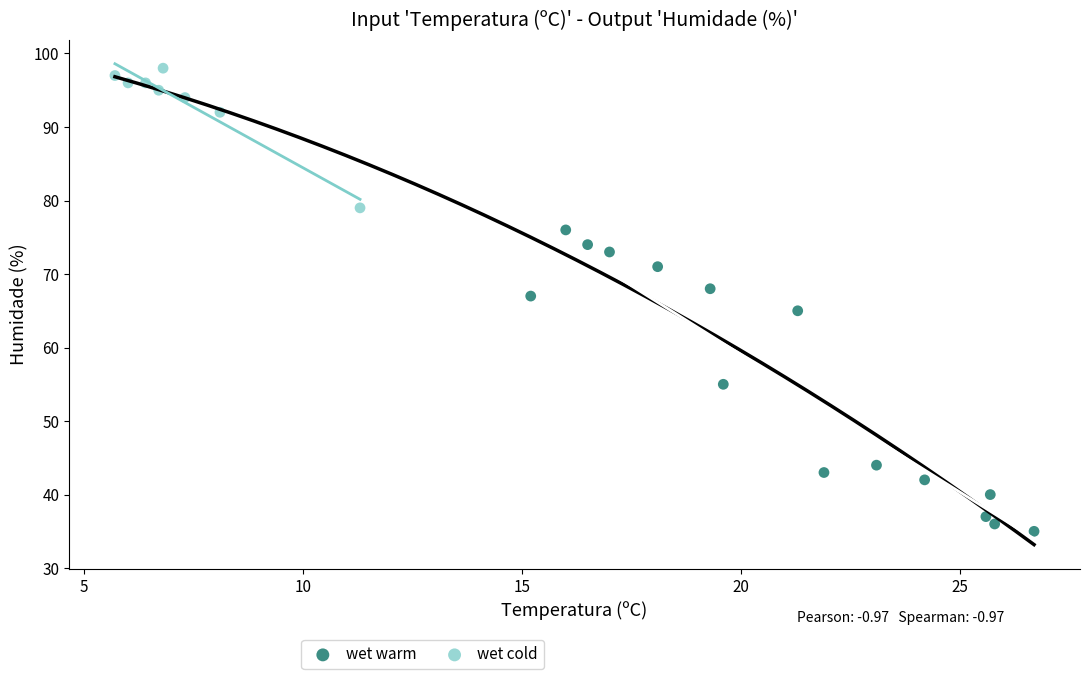

Which series contains the lowest Y value?

wet warm